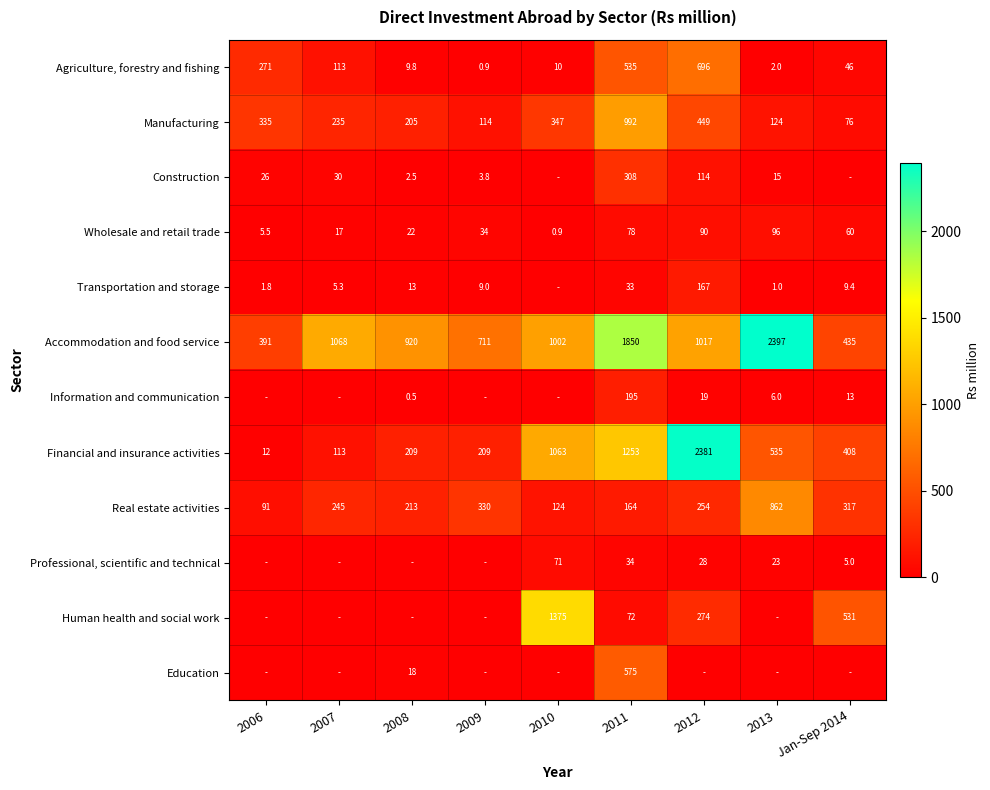

What is the maximum value shown in the chart?

2397.0